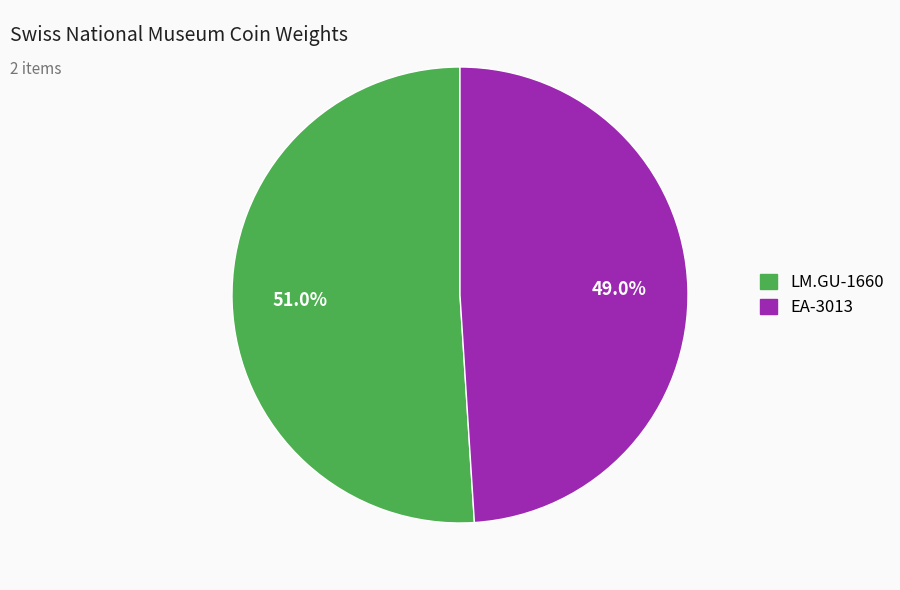

Which has a higher value, LM.GU-1660 or EA-3013?

LM.GU-1660